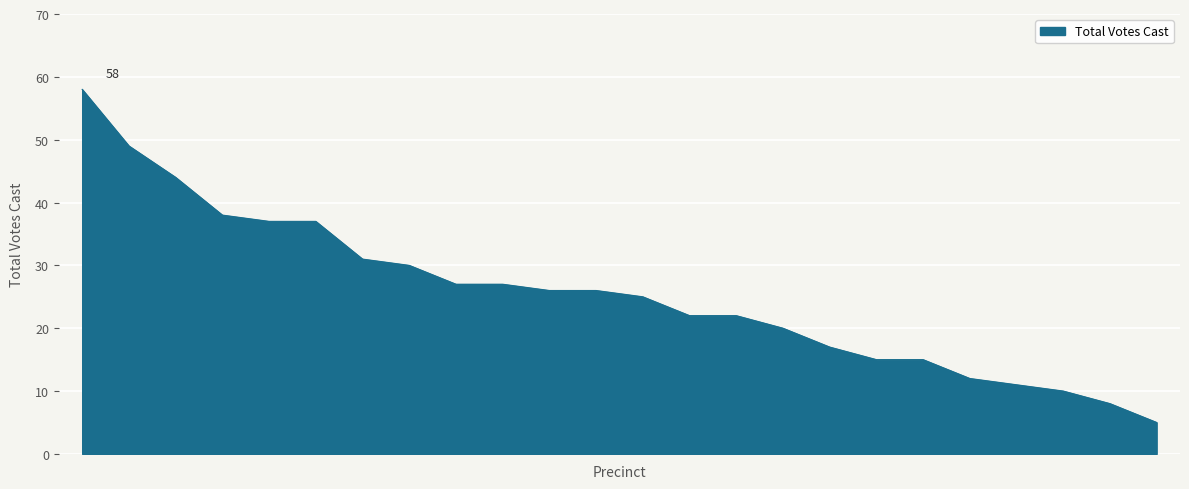

What is the difference between the maximum and minimum values?

53